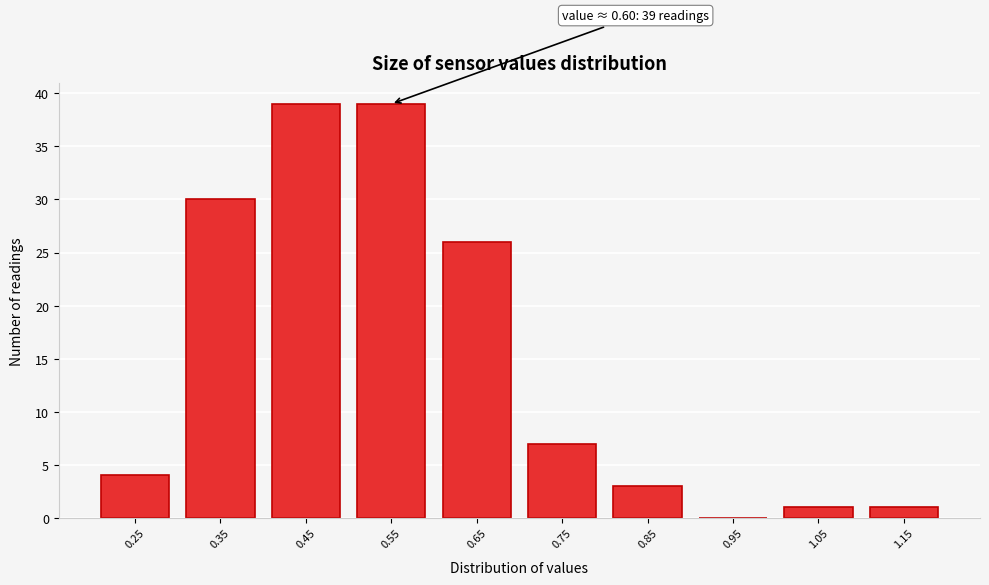

Reading right to left, extract all data points from this chart.

1.15=1	1.05=1	0.95=0	0.85=3	0.75=7	0.65=26	0.55=39	0.45=39	0.35=30	0.25=4